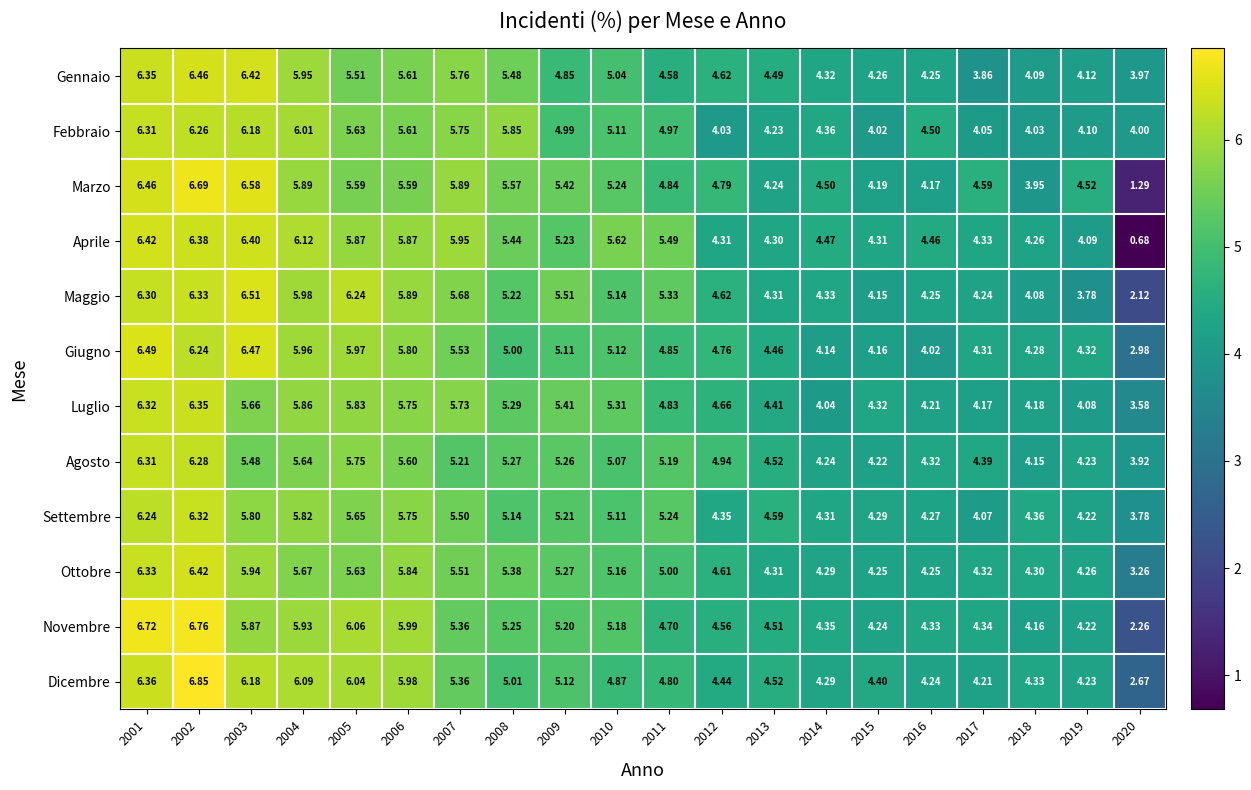

Between 2001 and 2004, which series saw the biggest shift?

Novembre